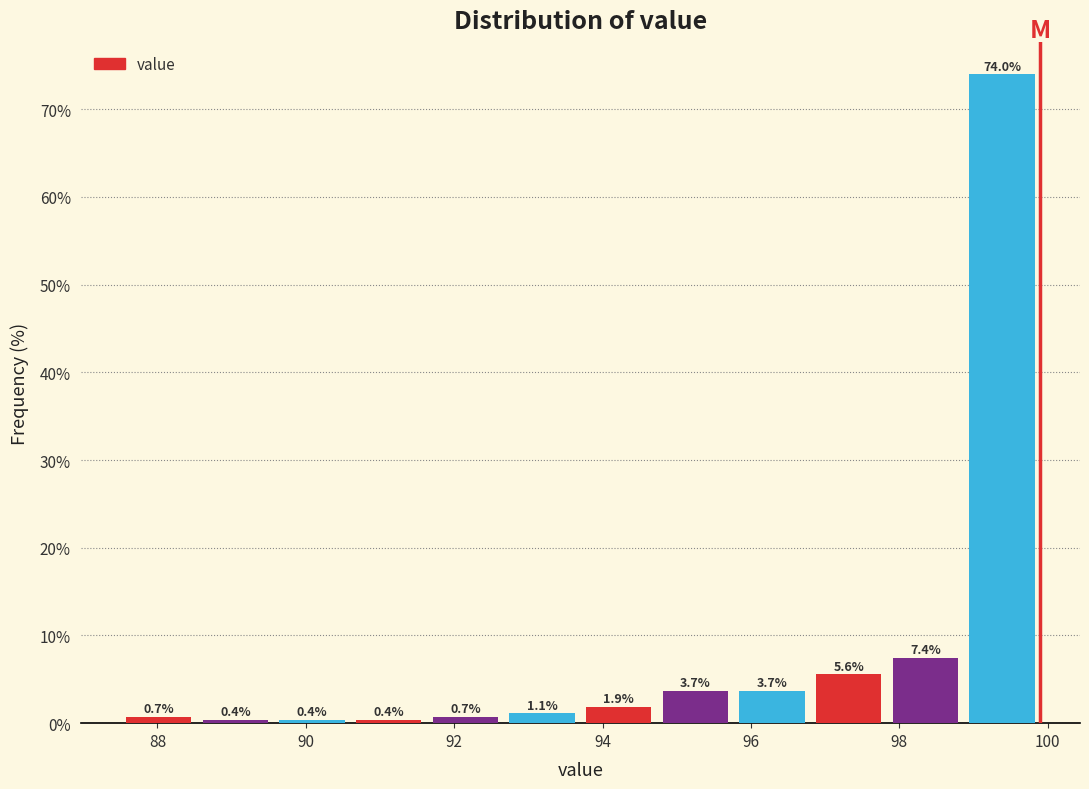

Which range on the x-axis has the tallest bar?

98.8 to 100.0